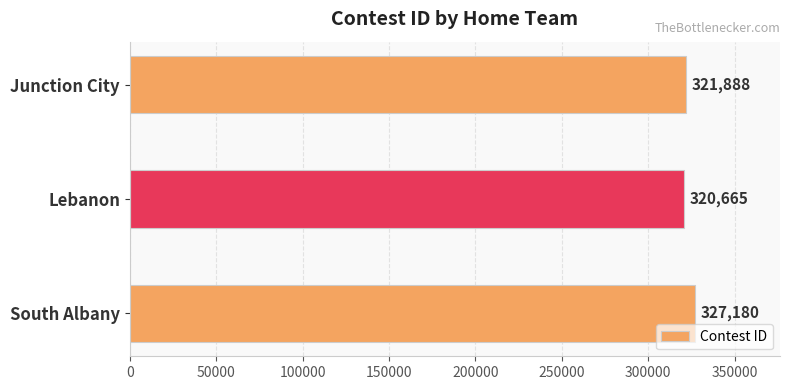

How many data points does each series have?

3